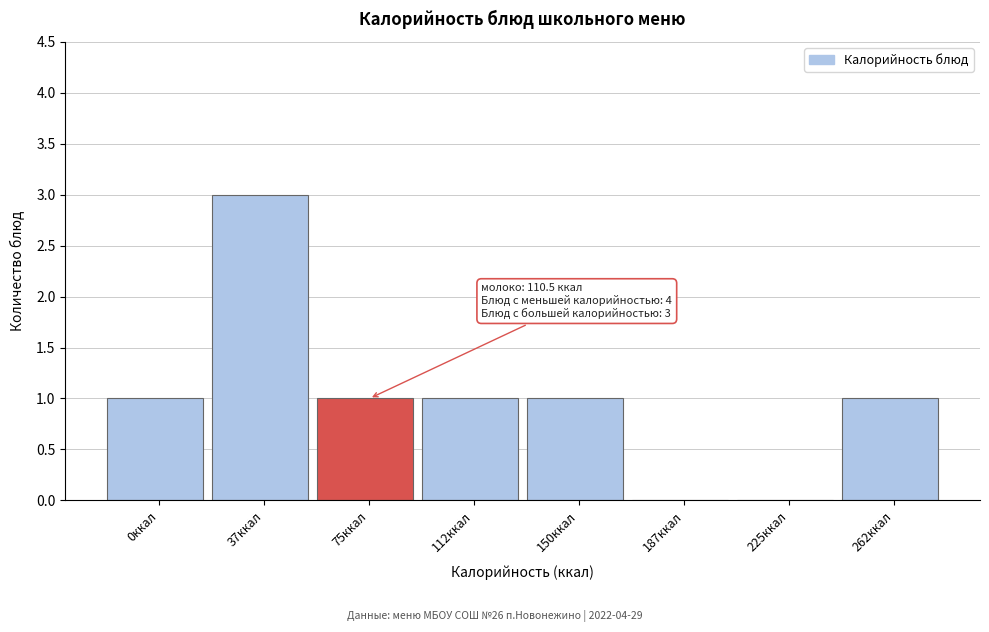

Reading right to left, extract all data points from this chart.

262ккал=1	225ккал=0	187ккал=0	150ккал=1	112ккал=1	75ккал=1	37ккал=3	0ккал=1